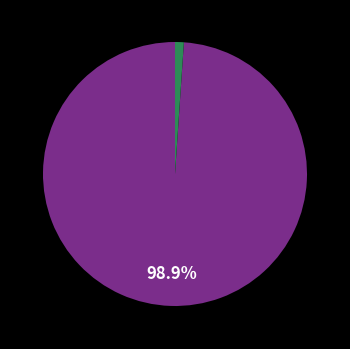

Does any single category account for the majority?

Yes